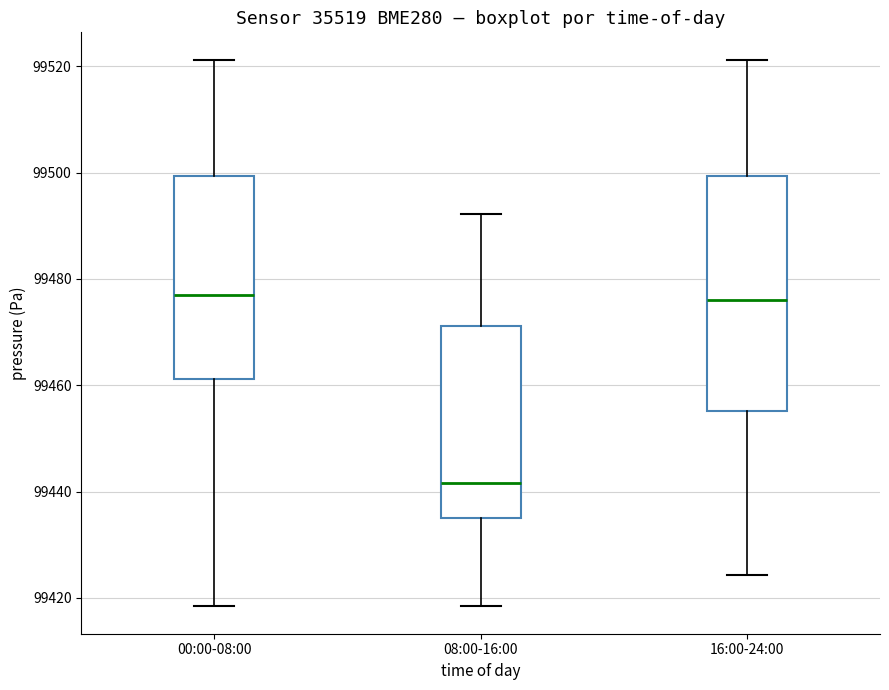

Reading left to right, read every box against the y-axis: the position of its median line, the range the box covers, and the ends of its whiskers. The values are not printed on the chart, so give them approximately, as read against the axis.

00:00-08:00: median 99478, box 99462 to 99500, whiskers 99418 to 99522
08:00-16:00: median 99442, box 99436 to 99472, whiskers 99418 to 99492
16:00-24:00: median 99476, box 99456 to 99500, whiskers 99424 to 99522